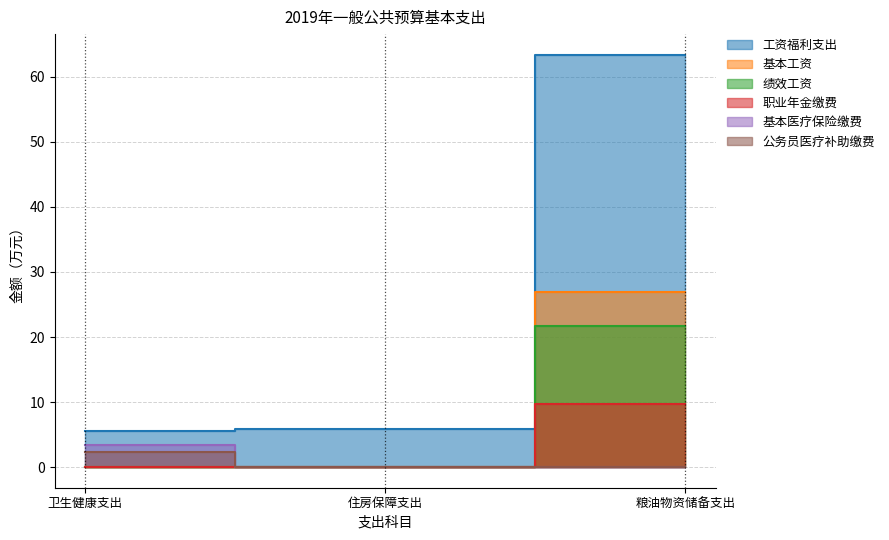

What are all the series names shown in the legend?

工资福利支出, 基本工资, 绩效工资, 职业年金缴费, 基本医疗保险缴费, 公务员医疗补助缴费